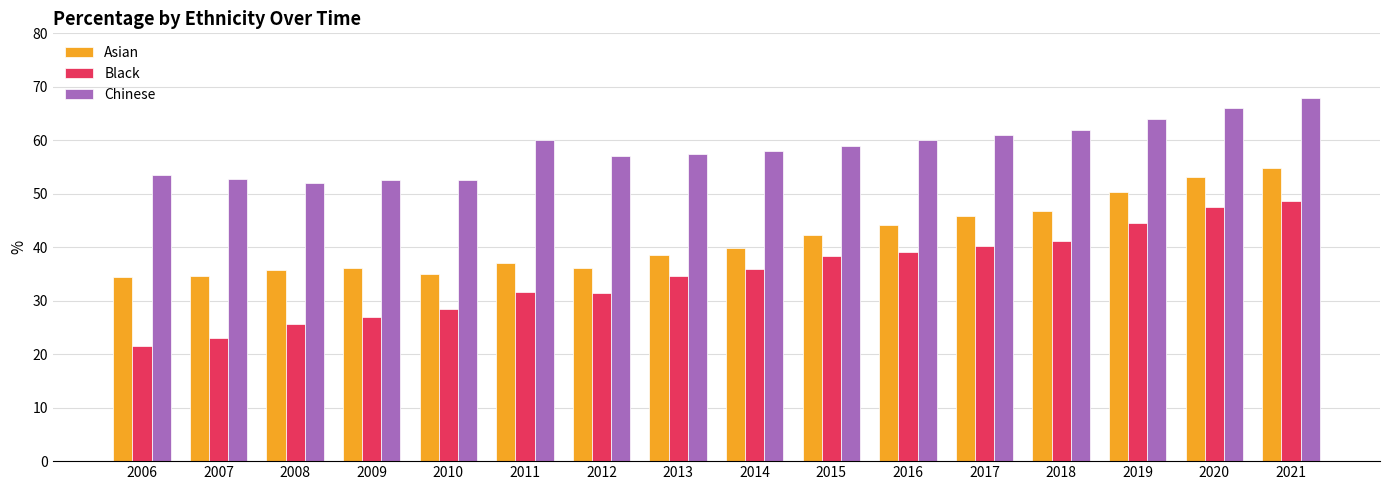

Does the chart contain stacked bars?

No